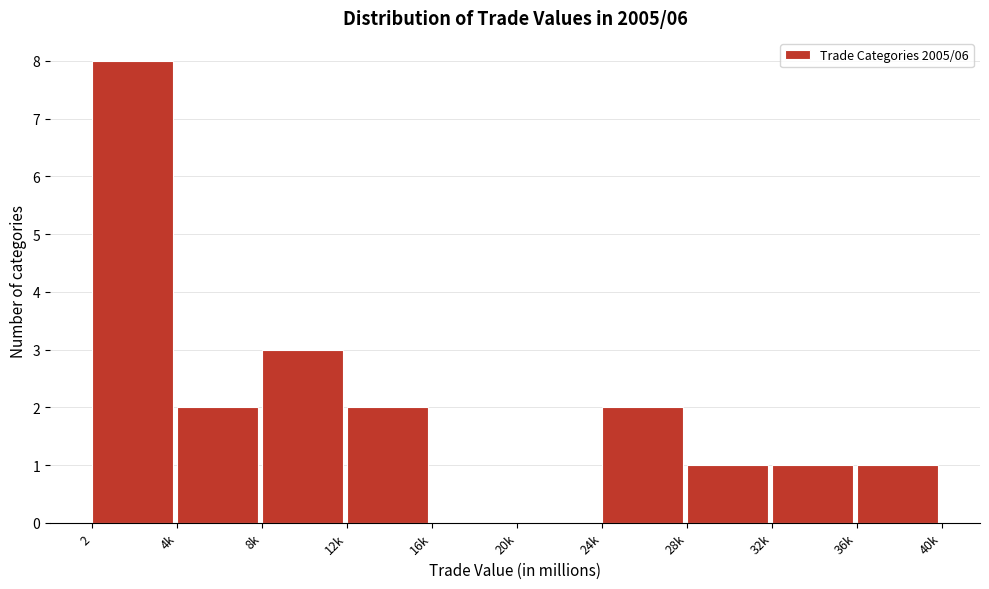

Reading left to right, extract all data points from this chart.

2=8	4k=2	8k=3	12k=2	16k=0	20k=0	24k=2	28k=1	32k=1	36k=1